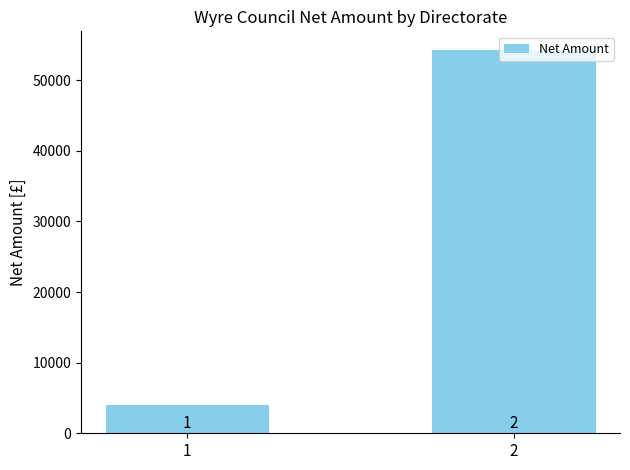

Are the bars horizontal?

No